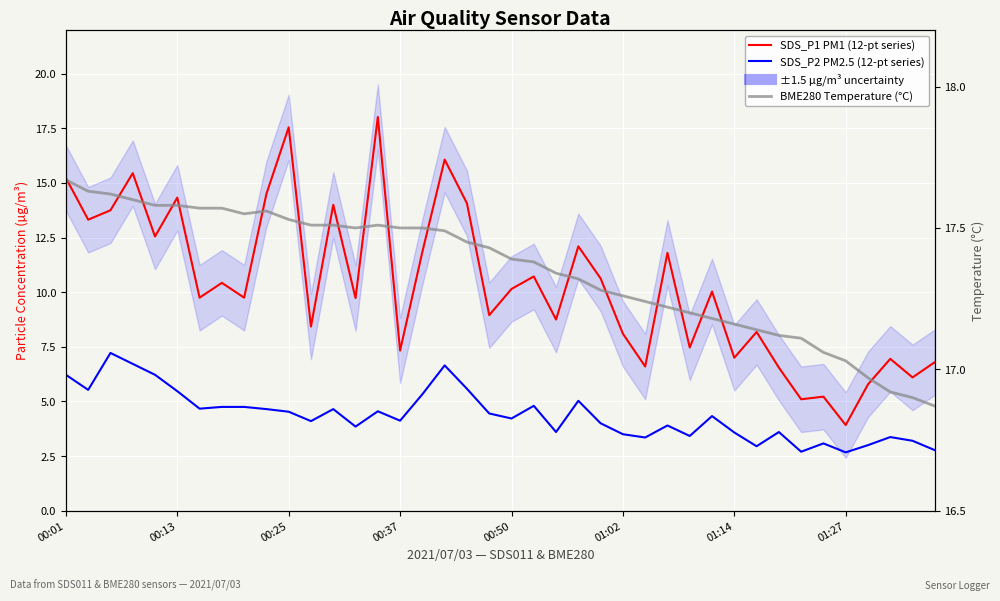

What are all the series names shown in the legend?

SDS_P1 PM1 (12-pt series), SDS_P2 PM2.5 (12-pt series), BME280 Temperature (°C)